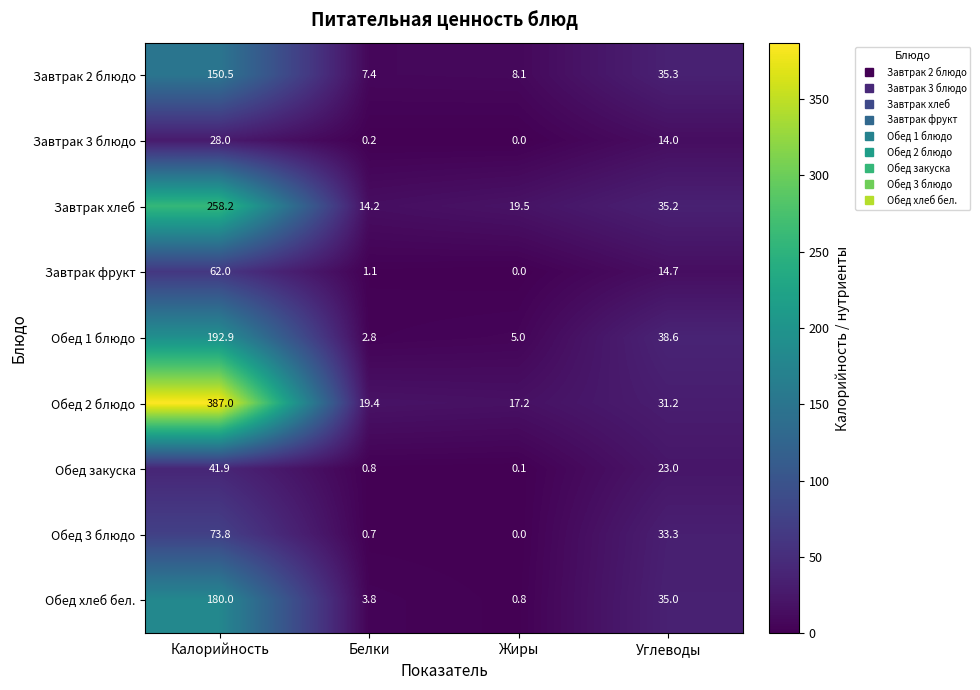

Which category has the lowest value across all series?

Жиры